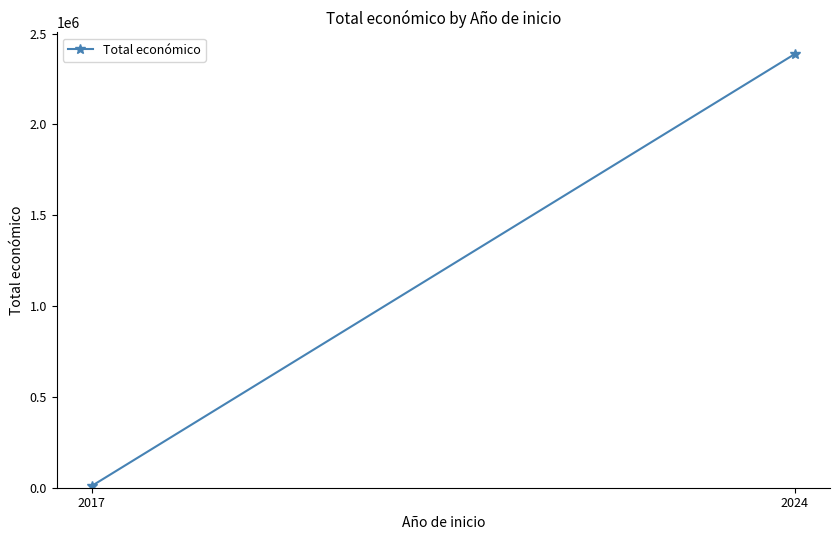

Between 2024 and 2017, which is larger?

2024